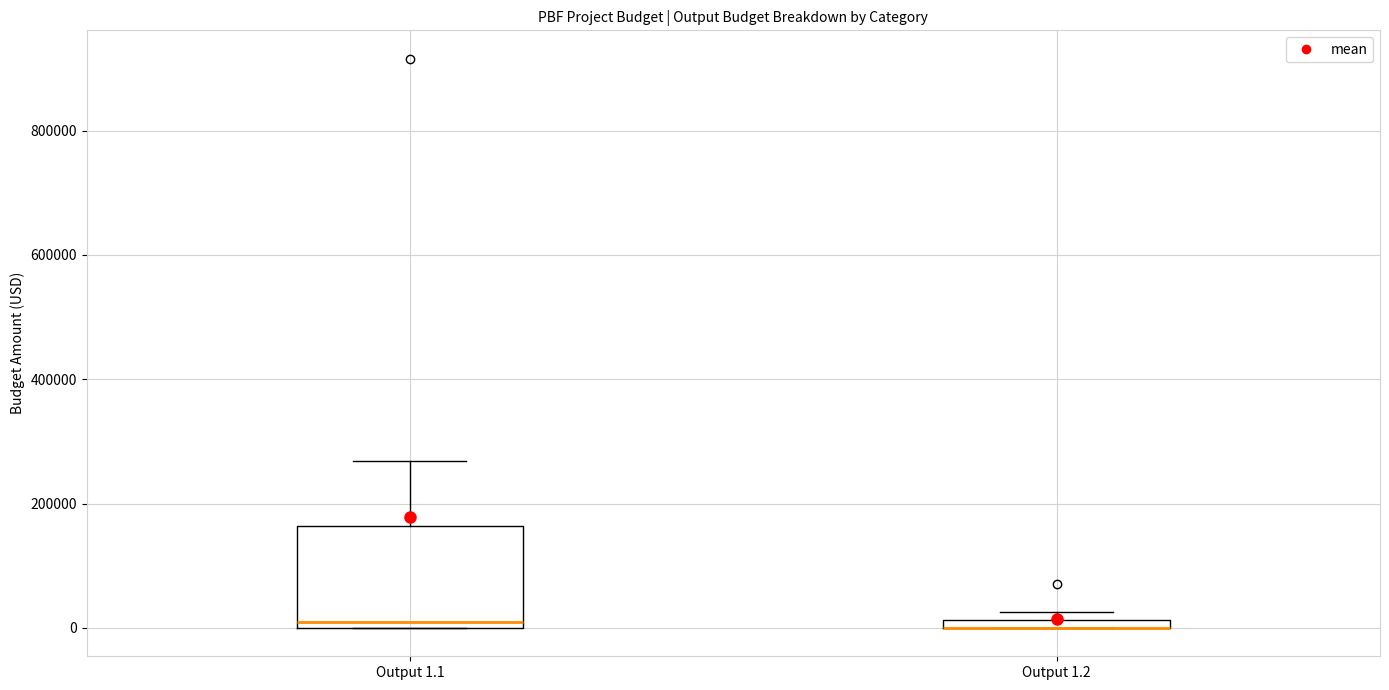

Where does the upper whisker of the box for Output 1.1 end on the y-axis? The values are not printed on the chart, so give them approximately, as read against the axis.

260000